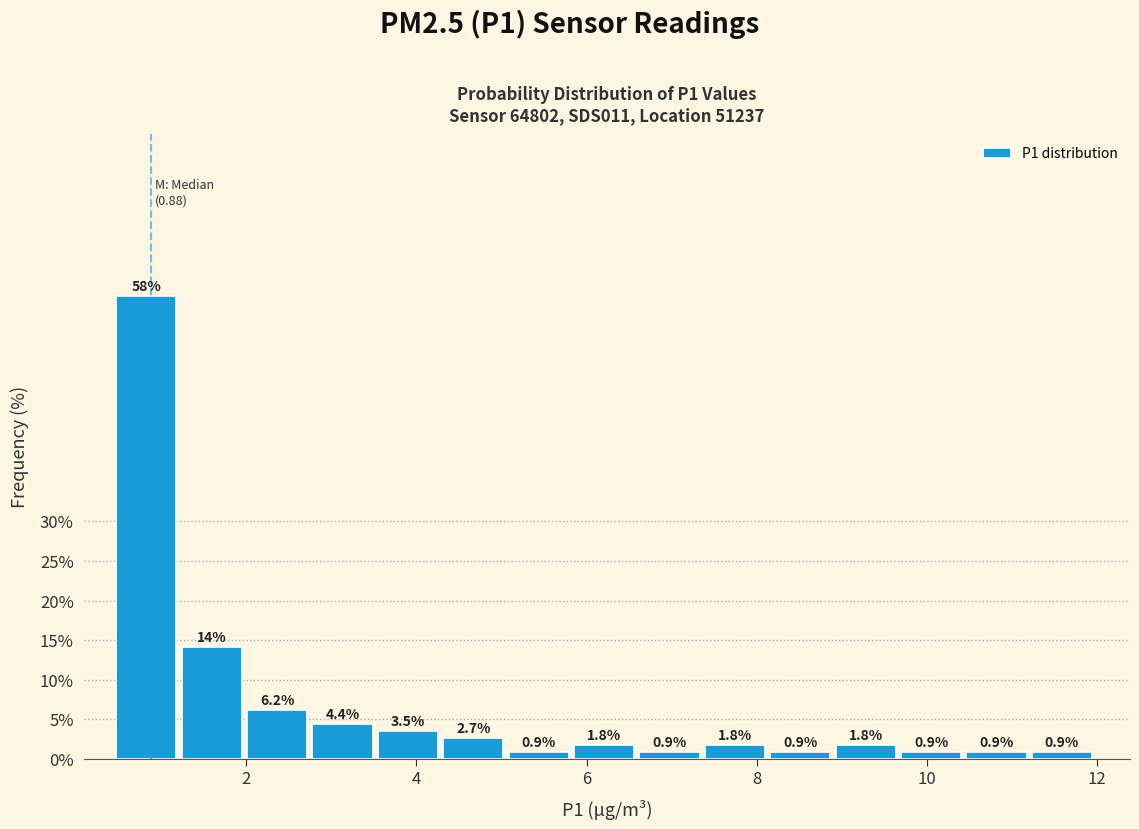

Read against the x-axis, roughly where is the centre of the tallest bar?

0.8